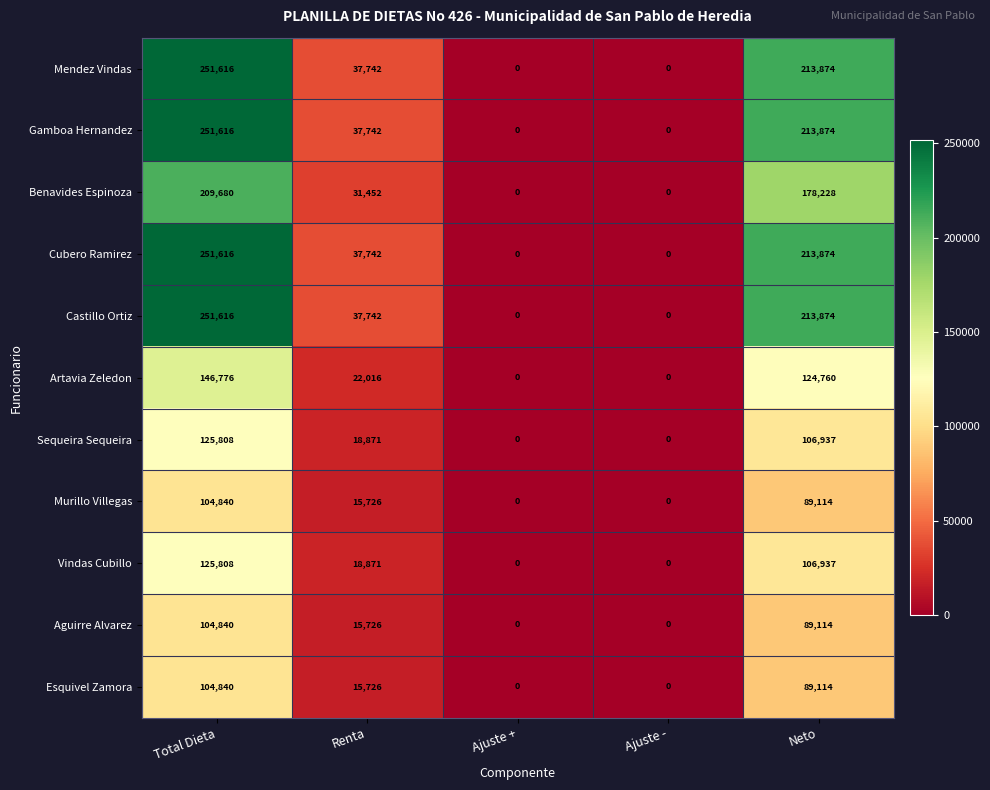

What is the difference between the Gamboa Hernandez values at Renta and Ajuste -?

37742